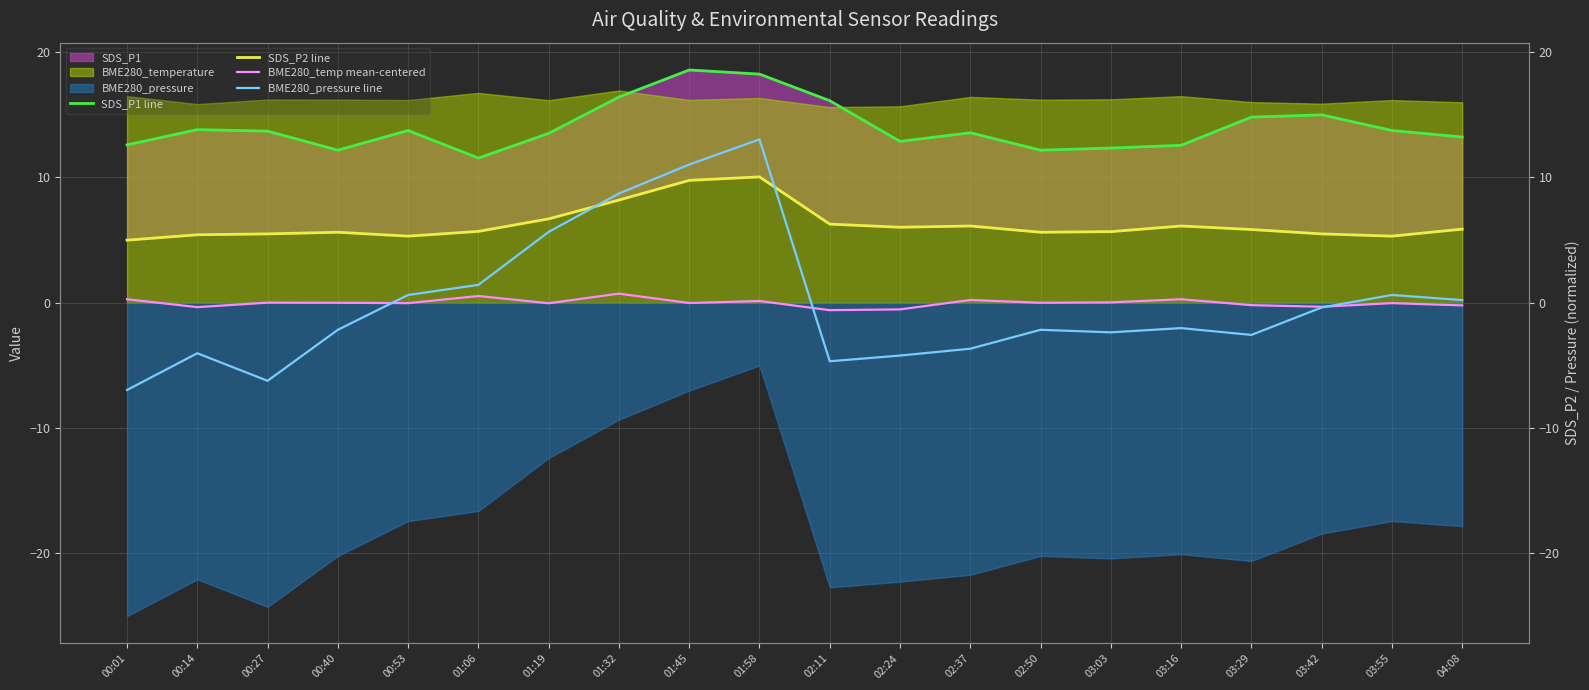

True or false: SDS_P2 line and BME280_temp mean-centered cross at least once.

False